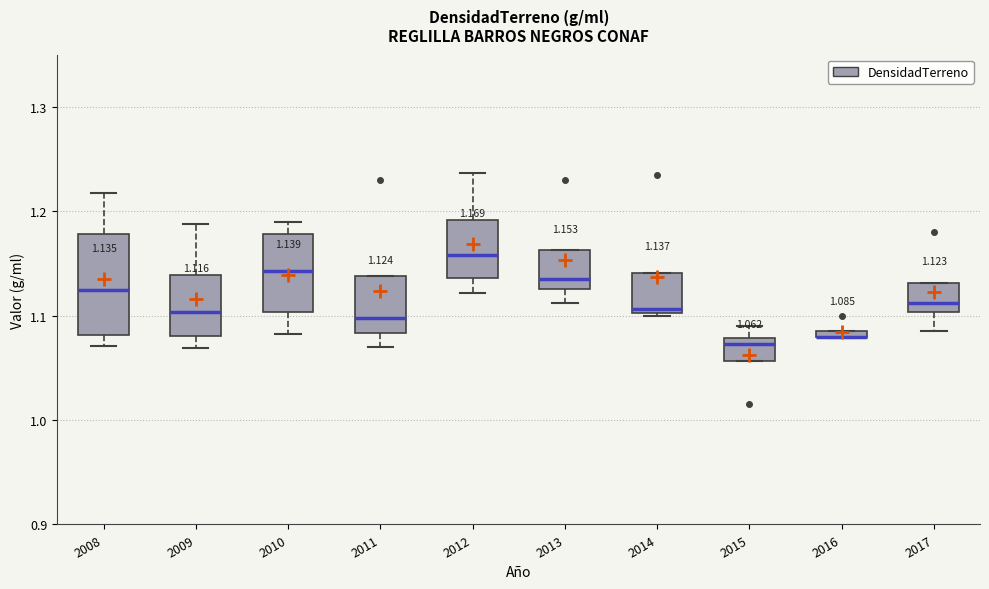

Comparing the boxes themselves (not the whiskers), which one is the tallest?

2008